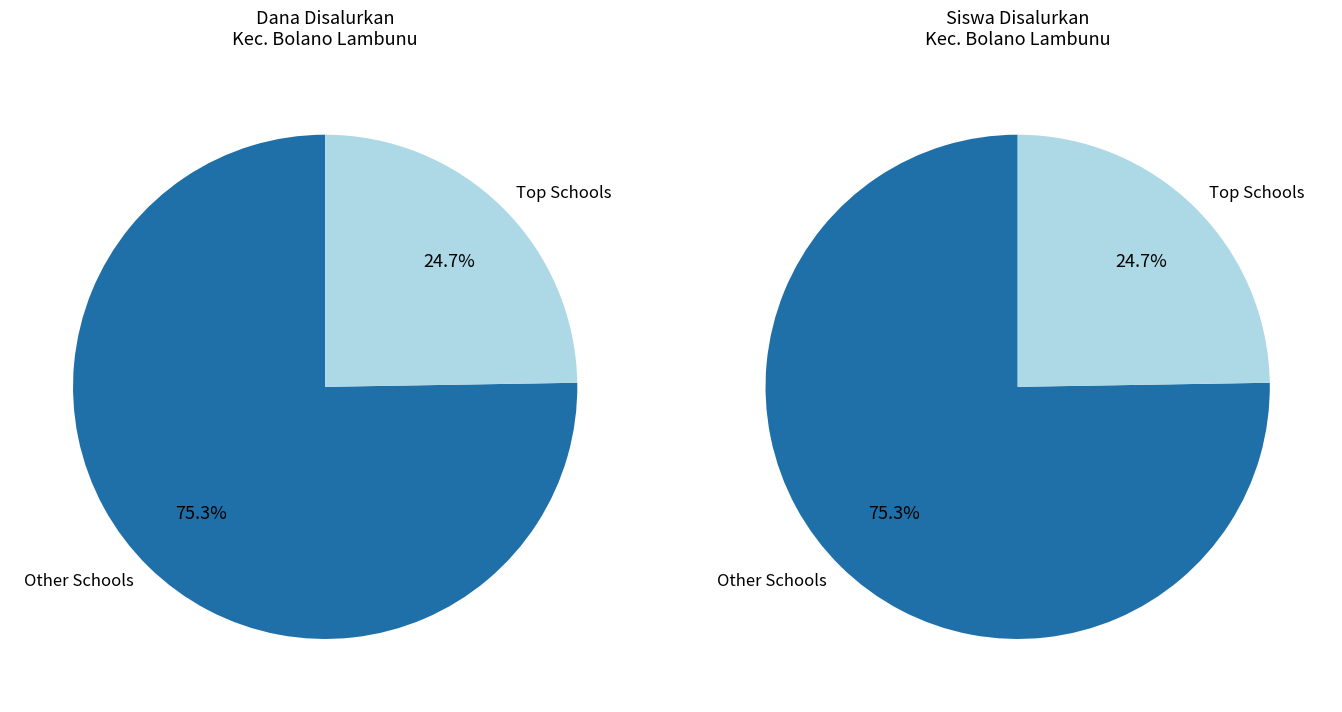

Is SDN 1 GANONGOLSARI the majority of the pie?

No